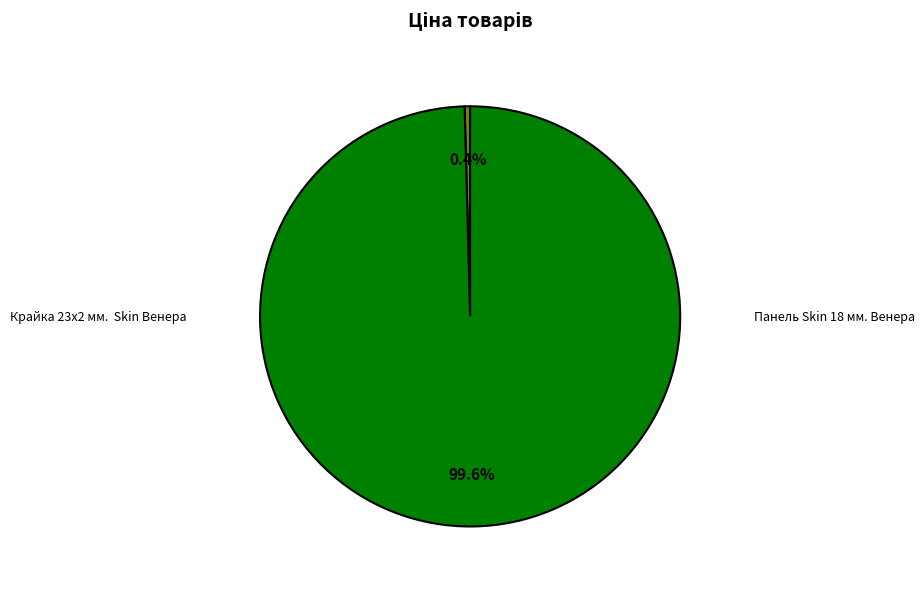

Which category accounts for the majority?

Панель Skin 18 мм. Венера